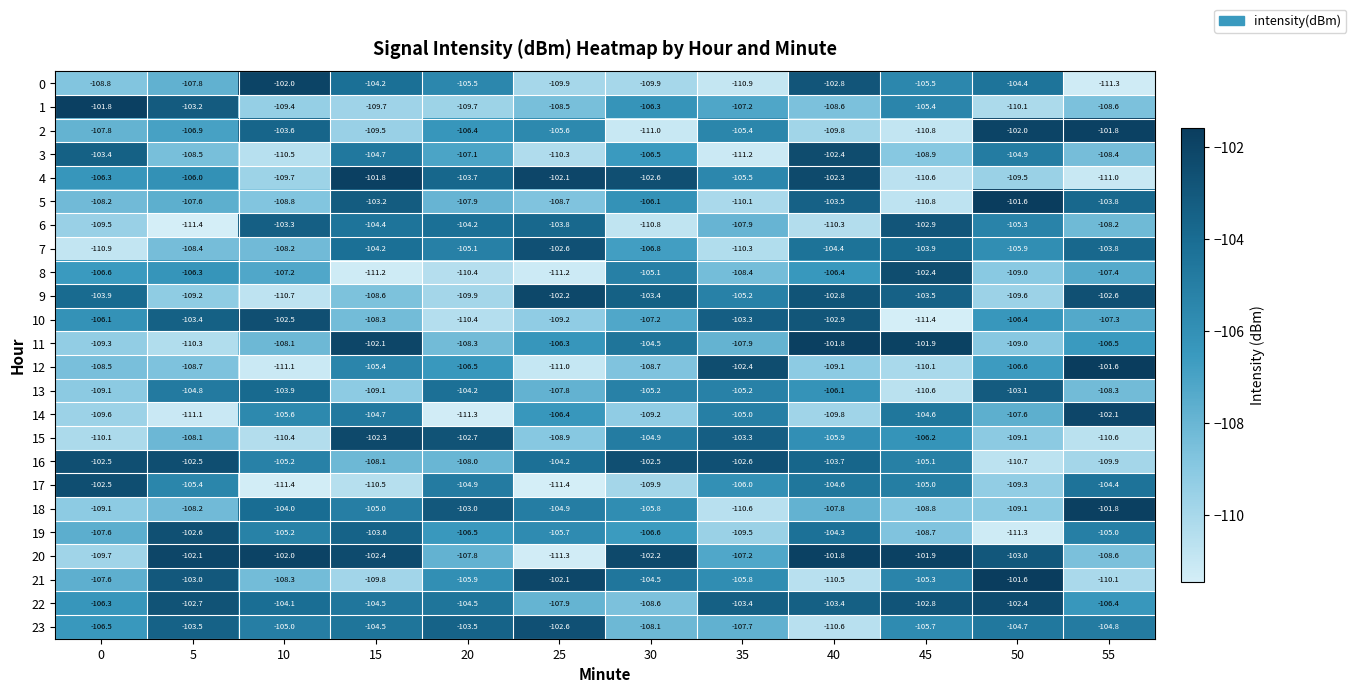

What is the difference between the maximum and second lowest values in the 2 series?

9.0